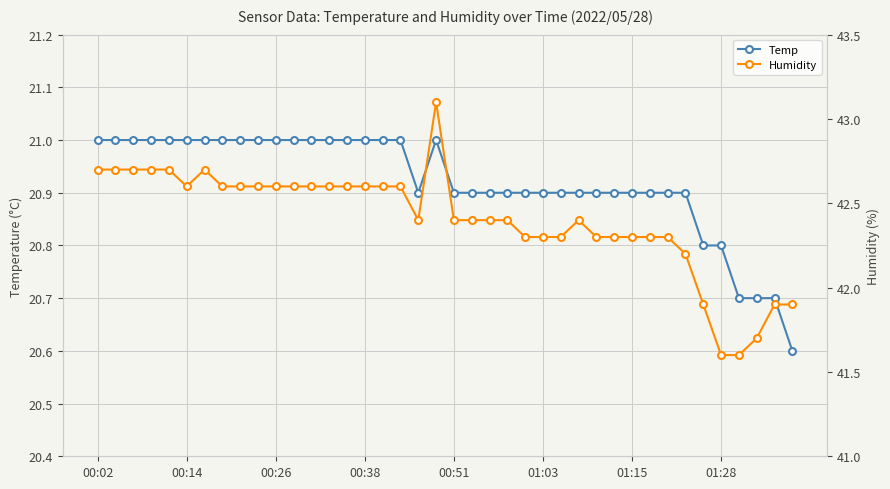

Is it true that Temp equals 13.8 at 01:28?

False